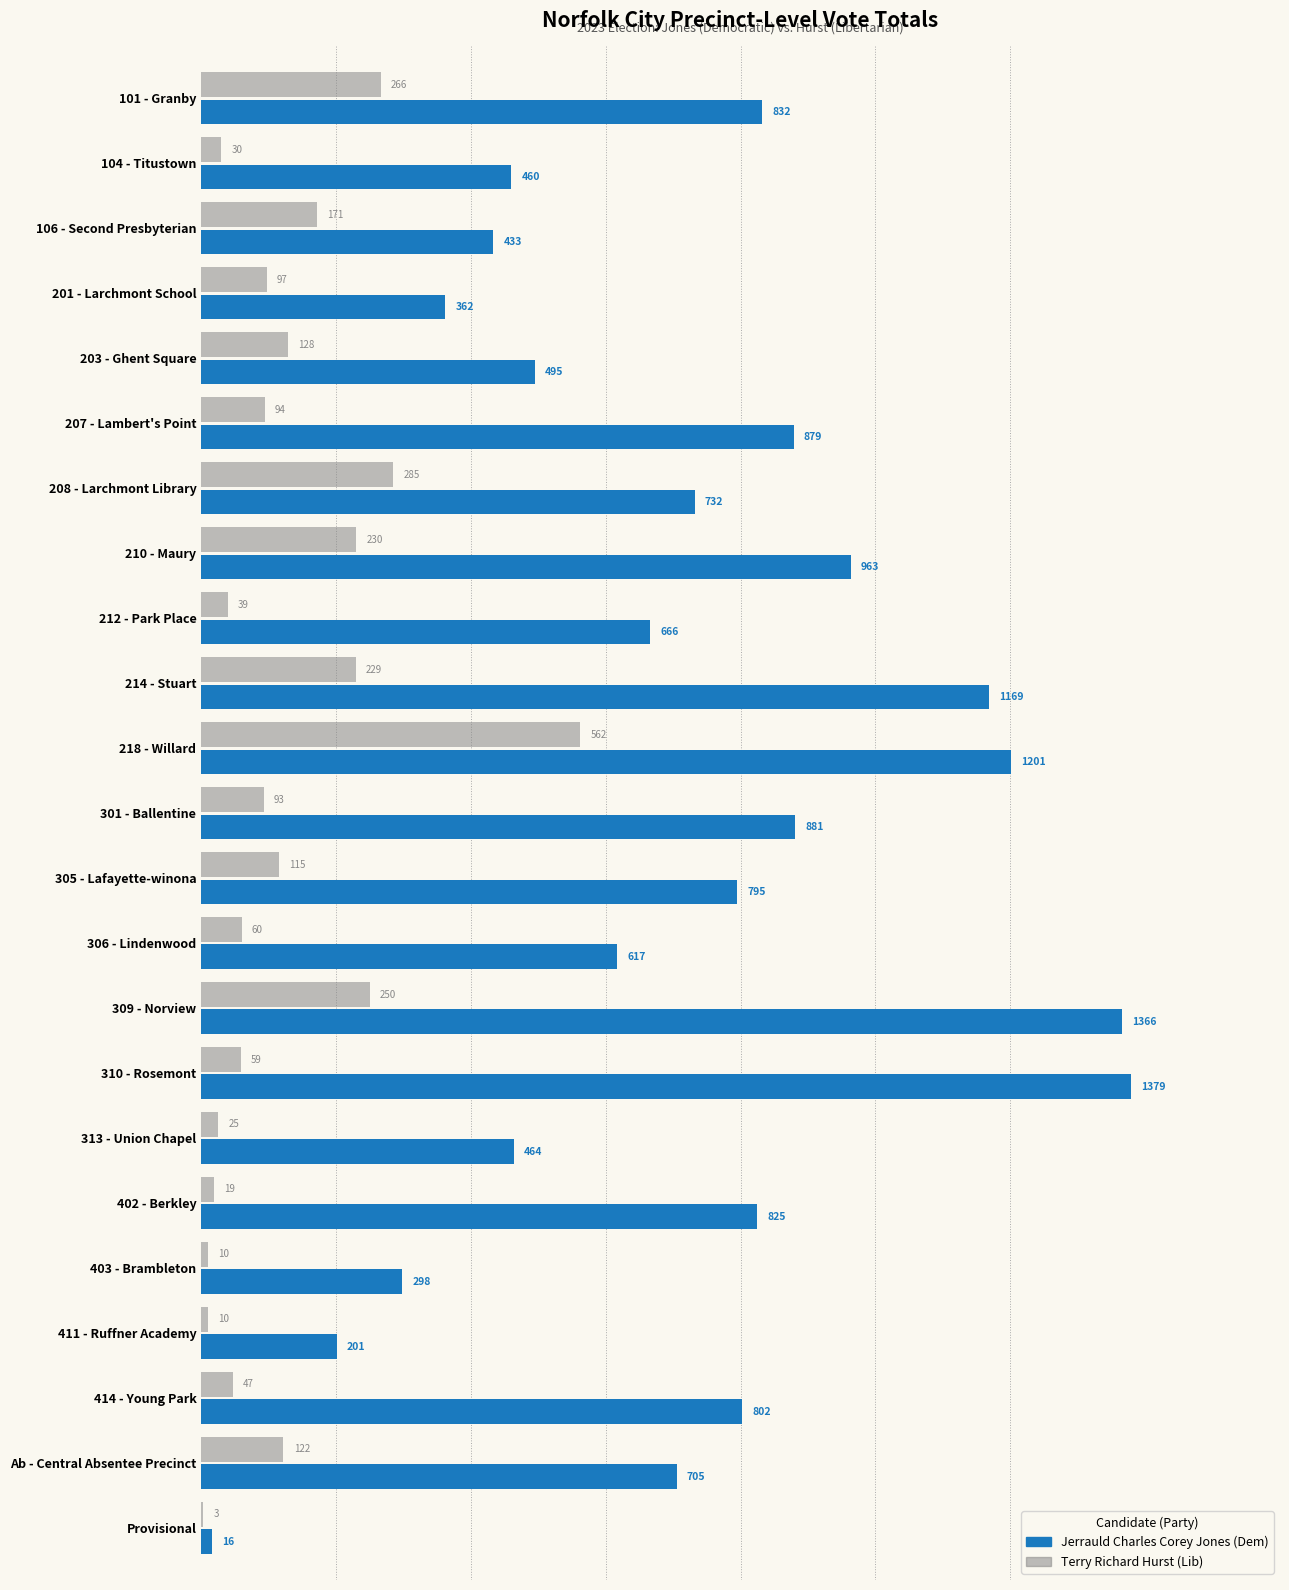

Is it true that Jerrauld Charles Corey Jones (Dem) equals 608 at 201 - Larchmont School?

False